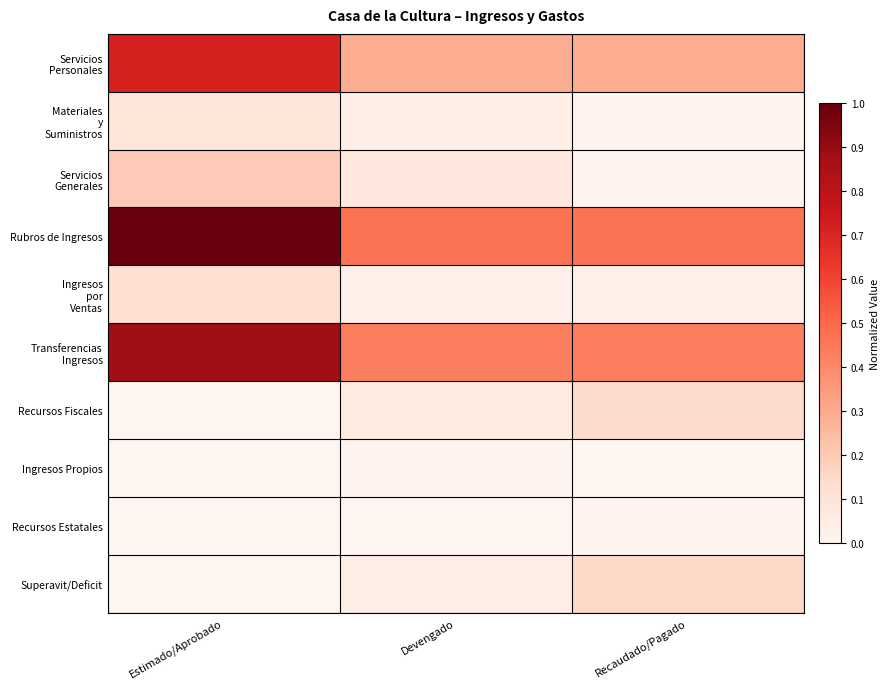

At Estimado/Aprobado, list the series in order from smallest to largest.

Recursos Fiscales, Ingresos Propios, Recursos Estatales, Superavit/Deficit, Materiales y Suministros, Ingresos por Ventas, Servicios Generales, Servicios Personales, Transferencias Ingresos, Rubros de Ingresos